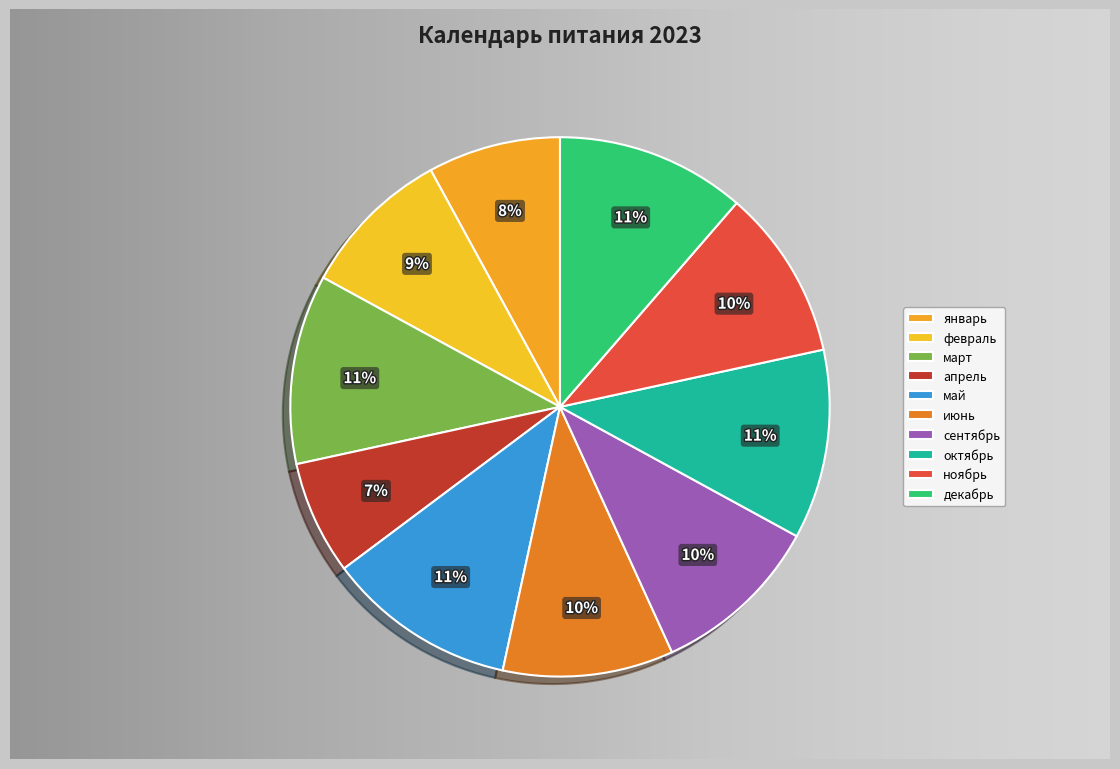

What percentage is the сентябрь slice, to the nearest percent?

10%